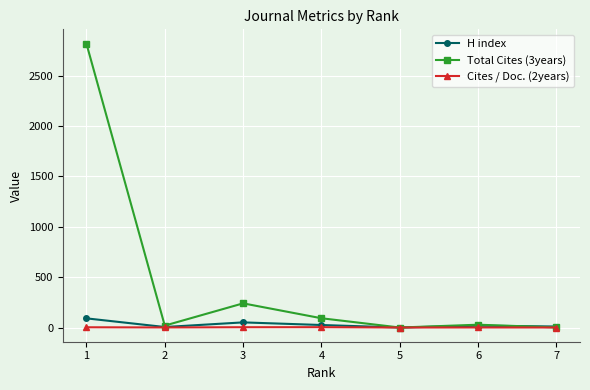

What is the difference between the second highest and second lowest values in the Total Cites (3years) series?

239.0